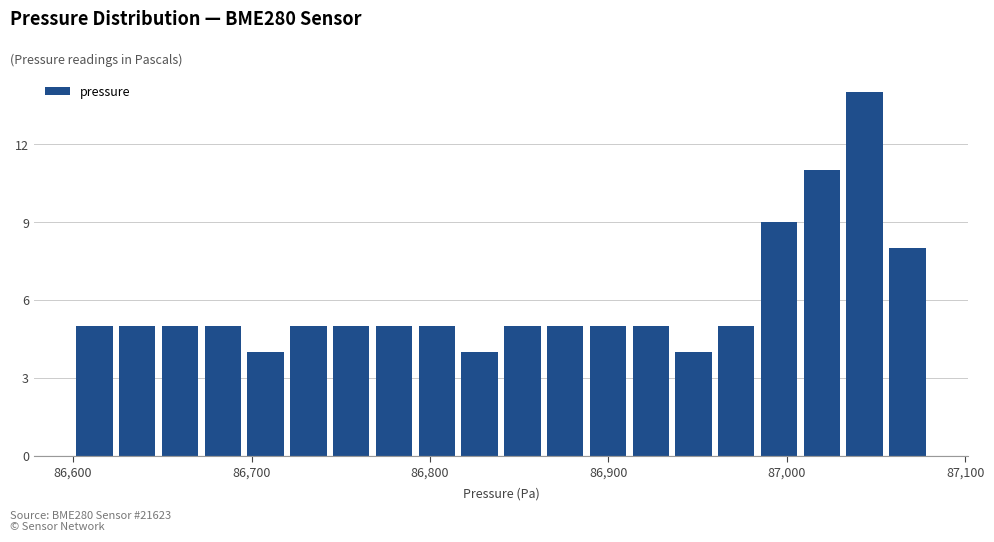

Around what value on the x-axis is the tallest bar? Give the approximate position of its centre, as read against the axis.

87040